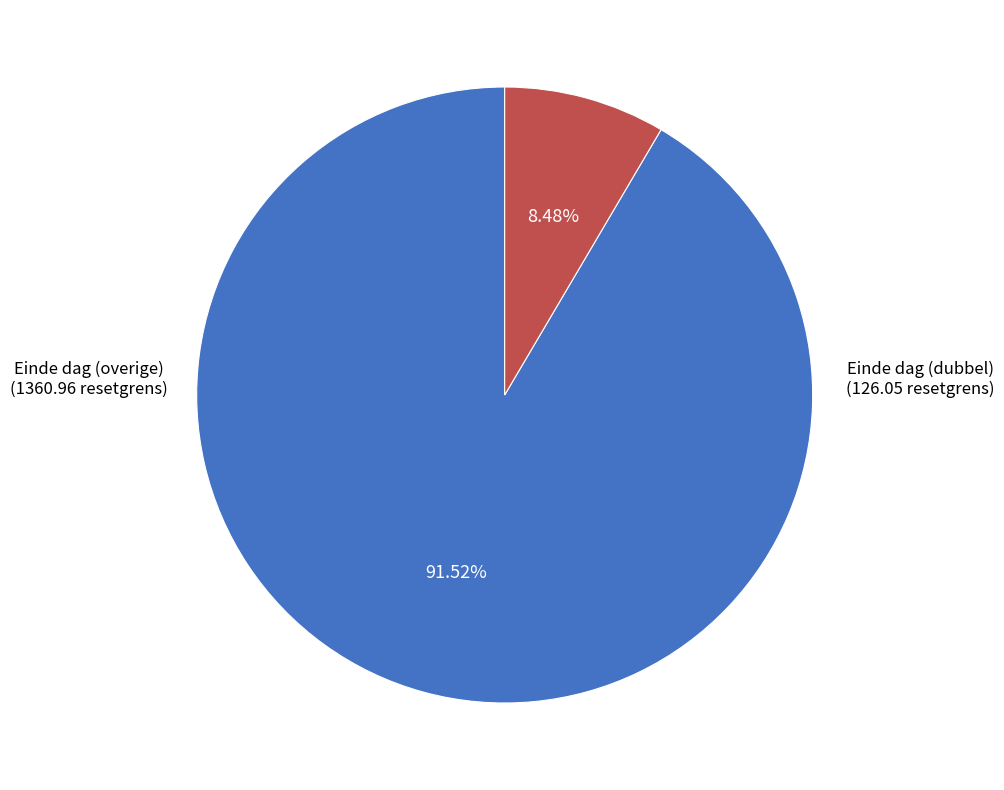

Does any single category account for the majority?

Yes